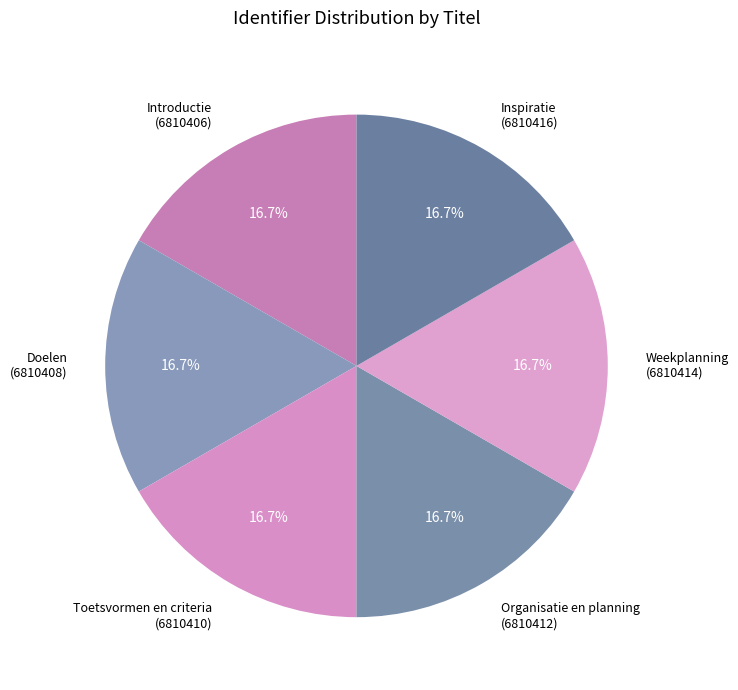

Combined, what portion of the pie is Toetsvormen en criteria and Weekplanning?

33.3%